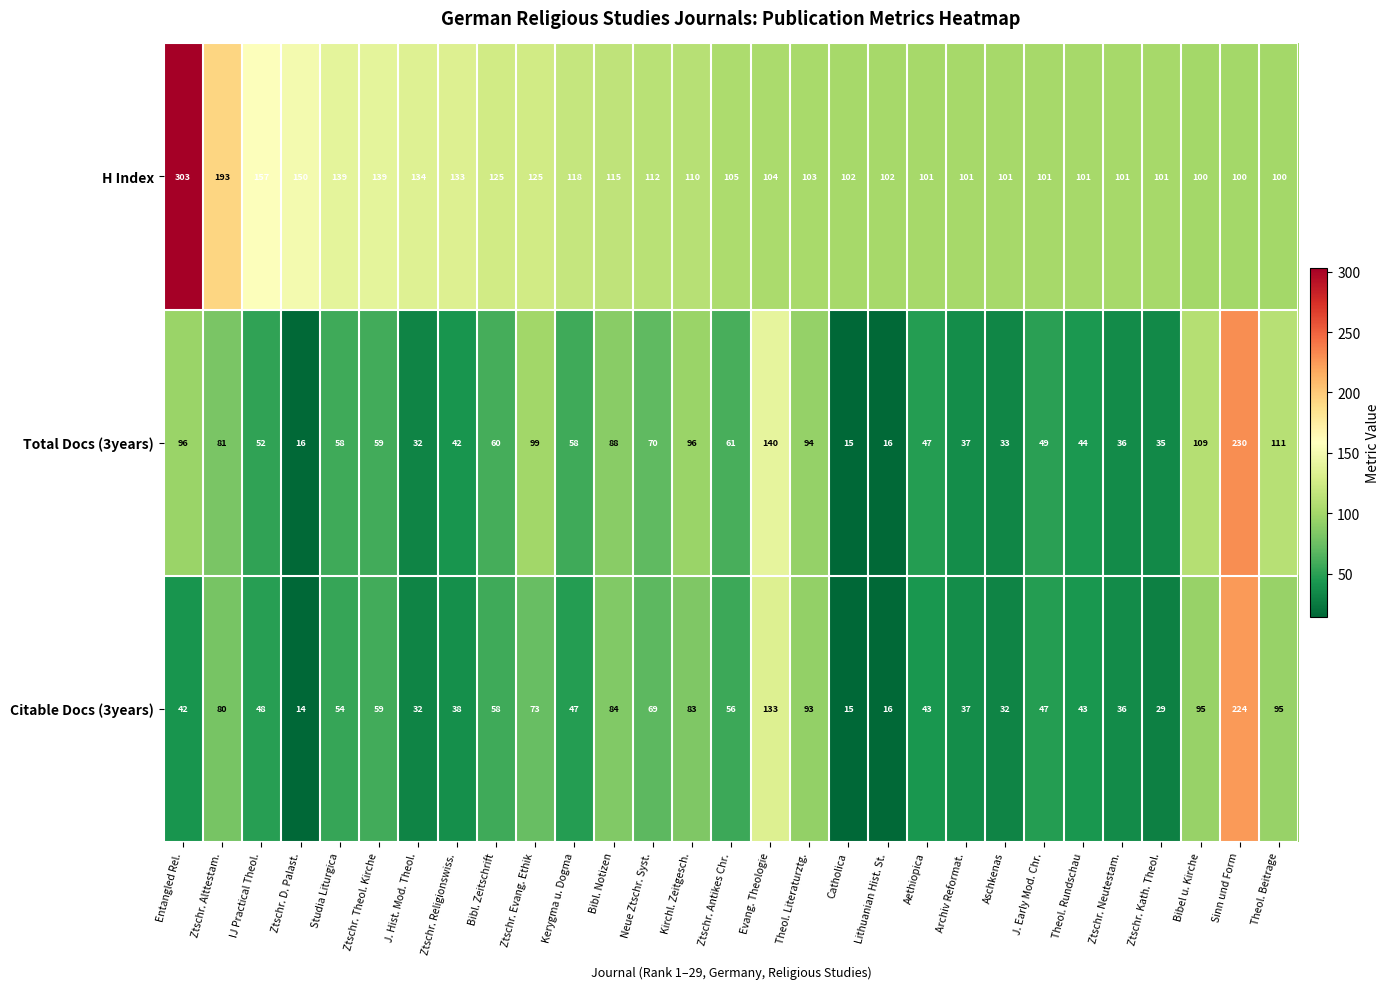

What is the average value of the Total Docs (3years) series?

68